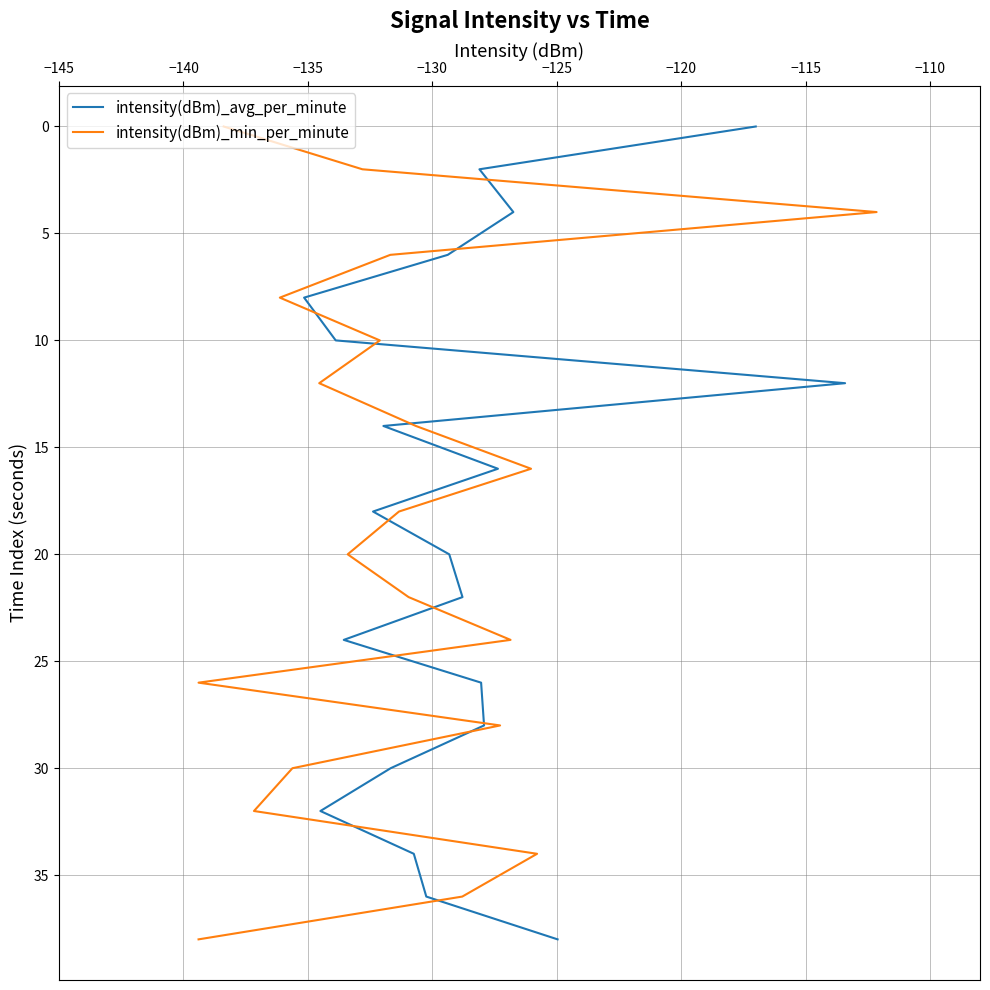

The value of intensity(dBm)_avg_per_minute at −135 is 6. True or false?

False